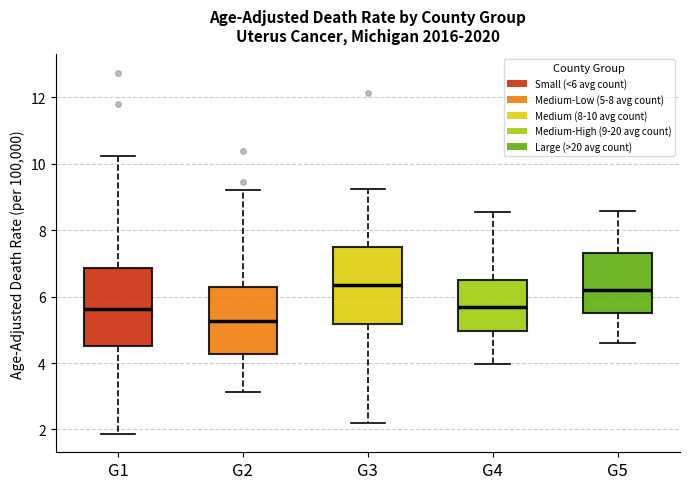

Where is the upper edge of the box for G2 on the y-axis? The values are not printed on the chart, so give them approximately, as read against the axis.

6.2